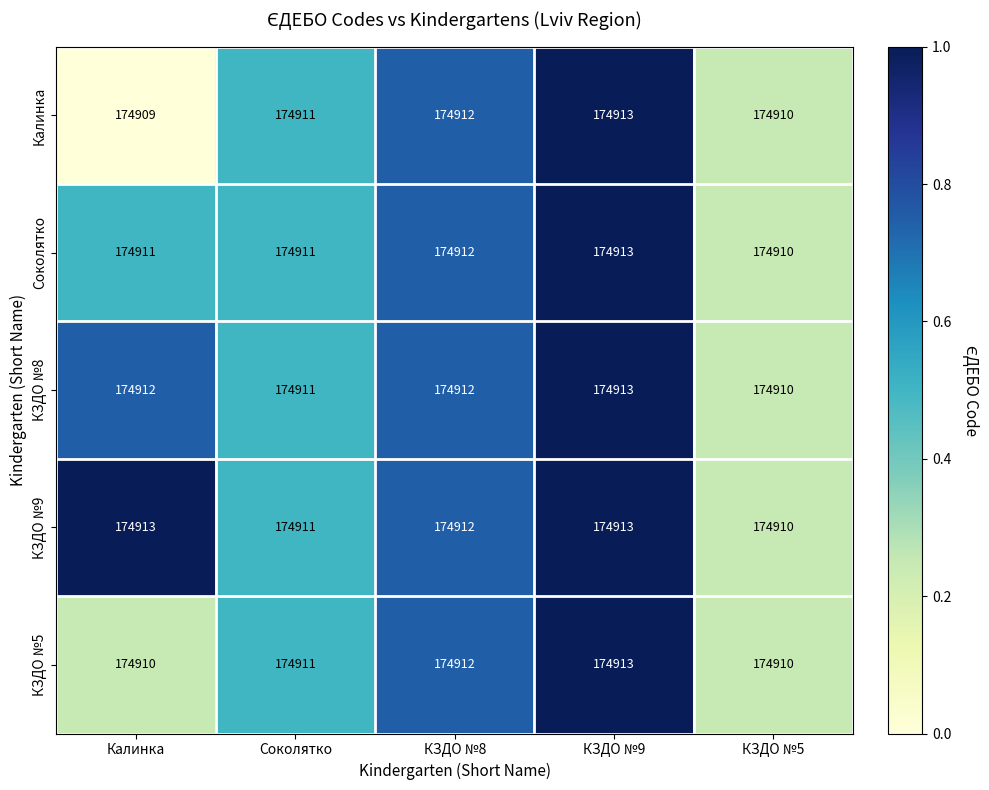

At which category is the sum across all series the highest?

КЗДО №9